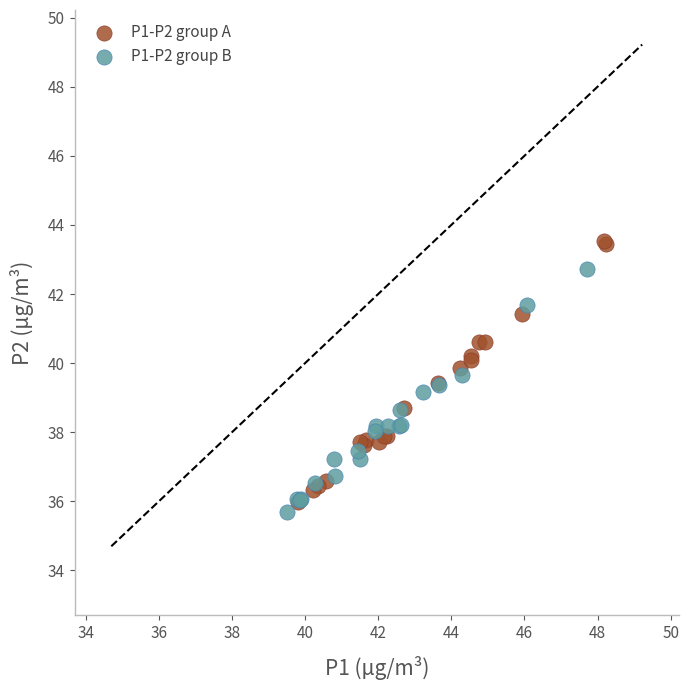

Which series reaches the maximum Y coordinate?

P1-P2 group A